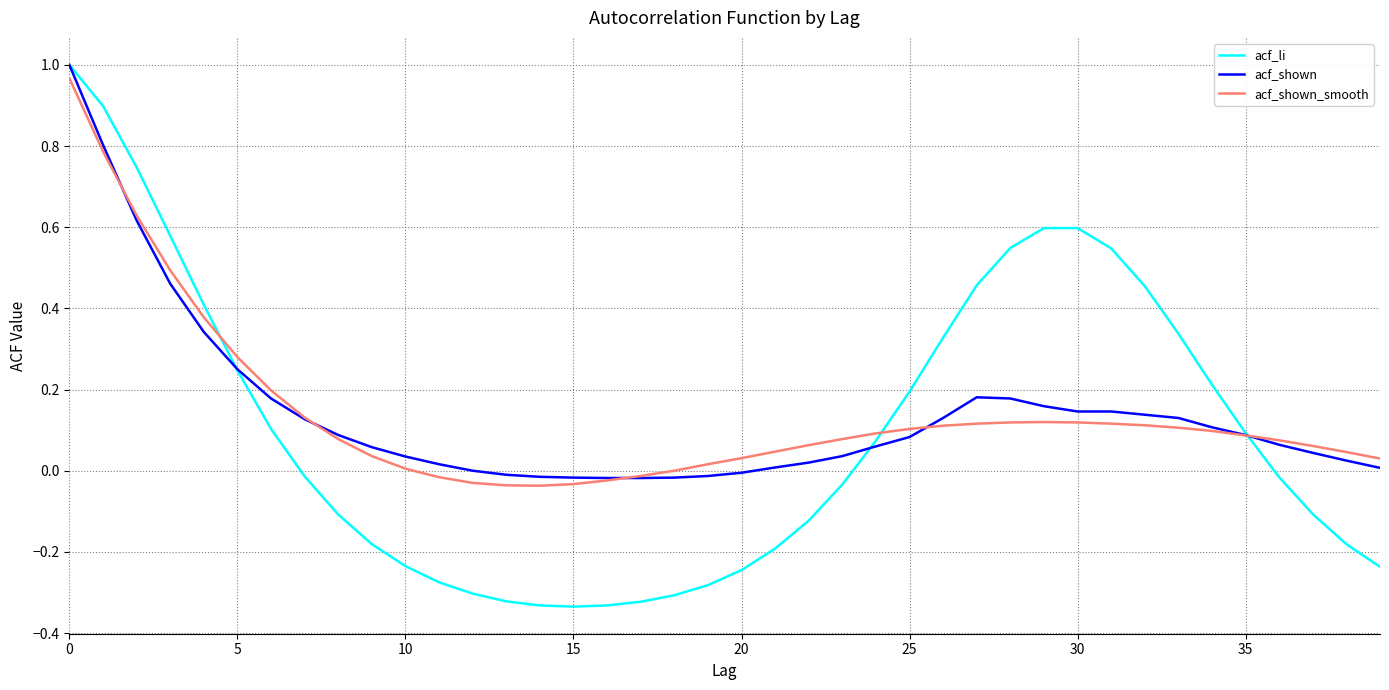

Which series has the largest range (max minus min)?

acf_li